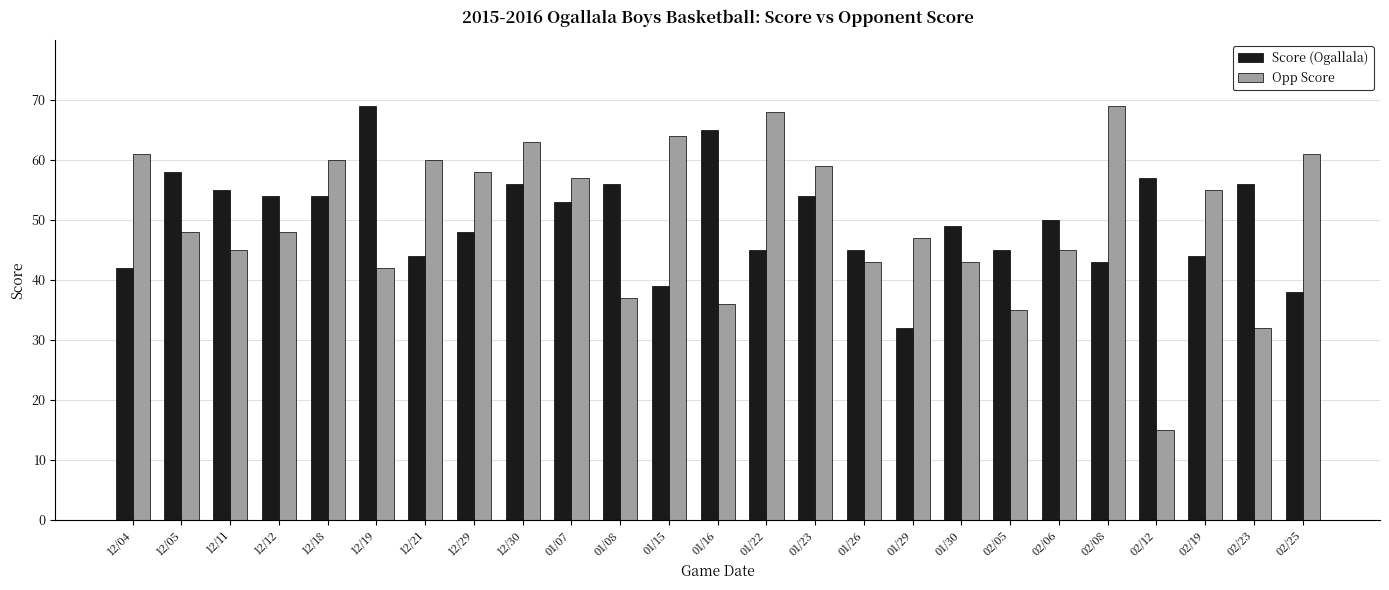

What is the sum of the Opp Score values at 01/07 and 02/06?

102